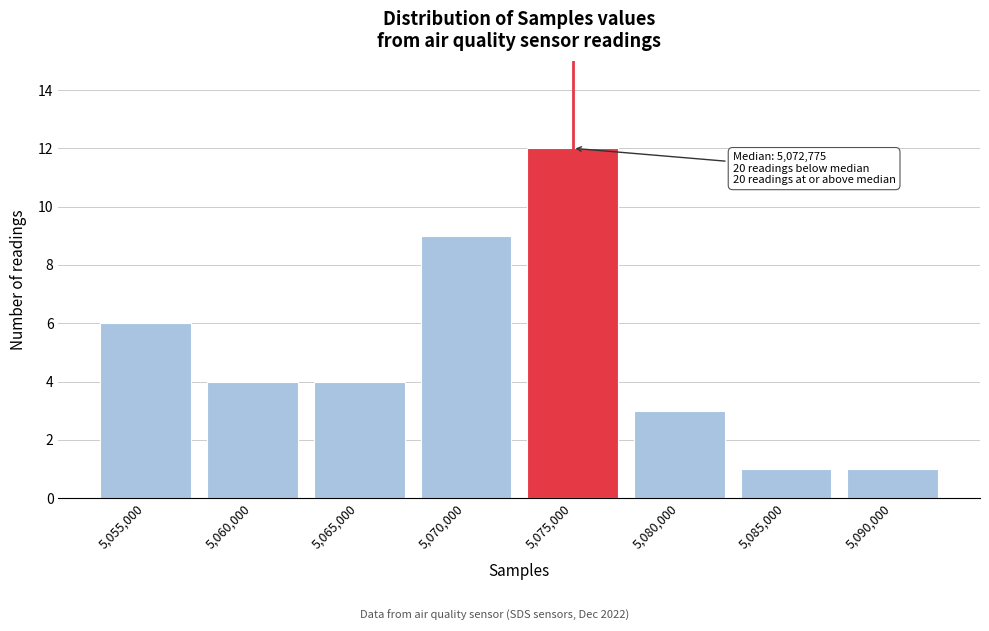

Reading left to right, extract all data points from this chart.

5,055,000=6	5,060,000=4	5,065,000=4	5,070,000=9	5,075,000=12	5,080,000=3	5,085,000=1	5,090,000=1